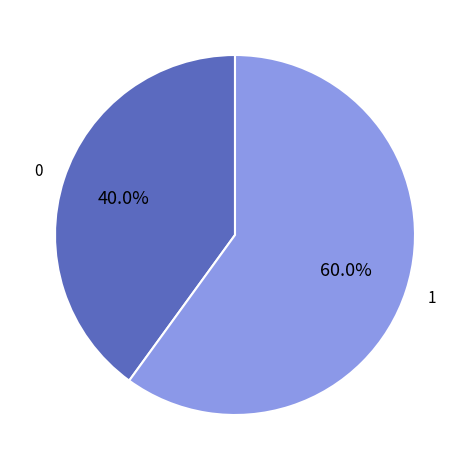

Is there any slice that represents more than half of the pie?

Yes